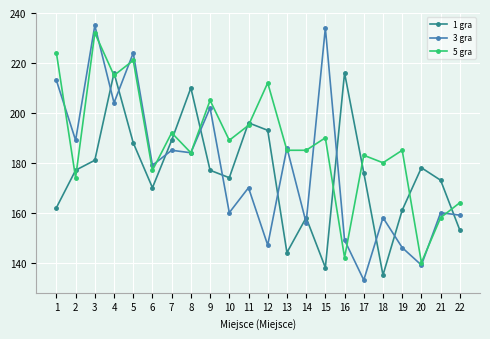

What is the maximum value for 1 gra?

216